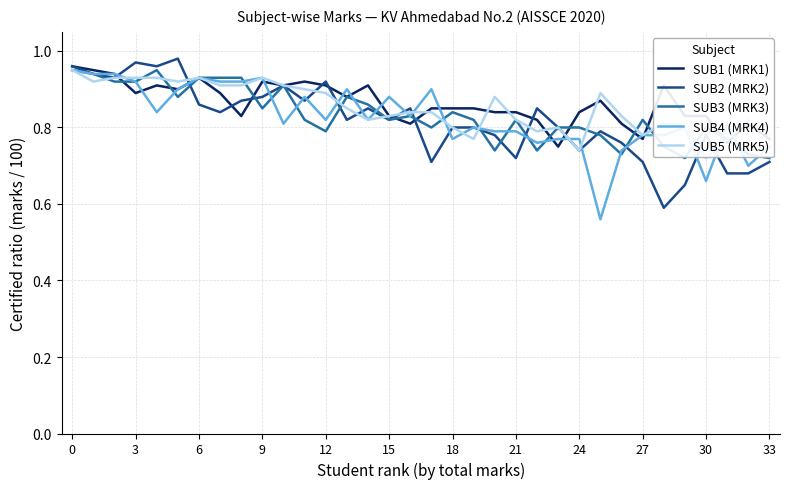

What is the label of the 20th point from the left?

19